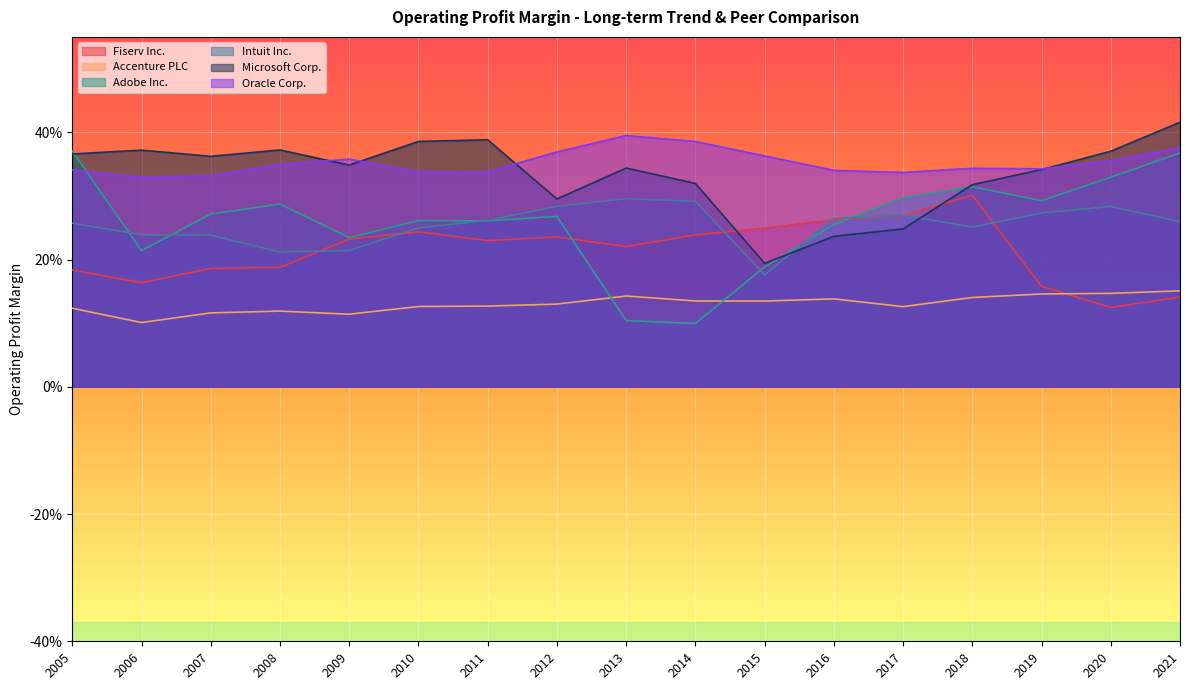

At which category does Intuit Inc. reach its first local valley?

2008